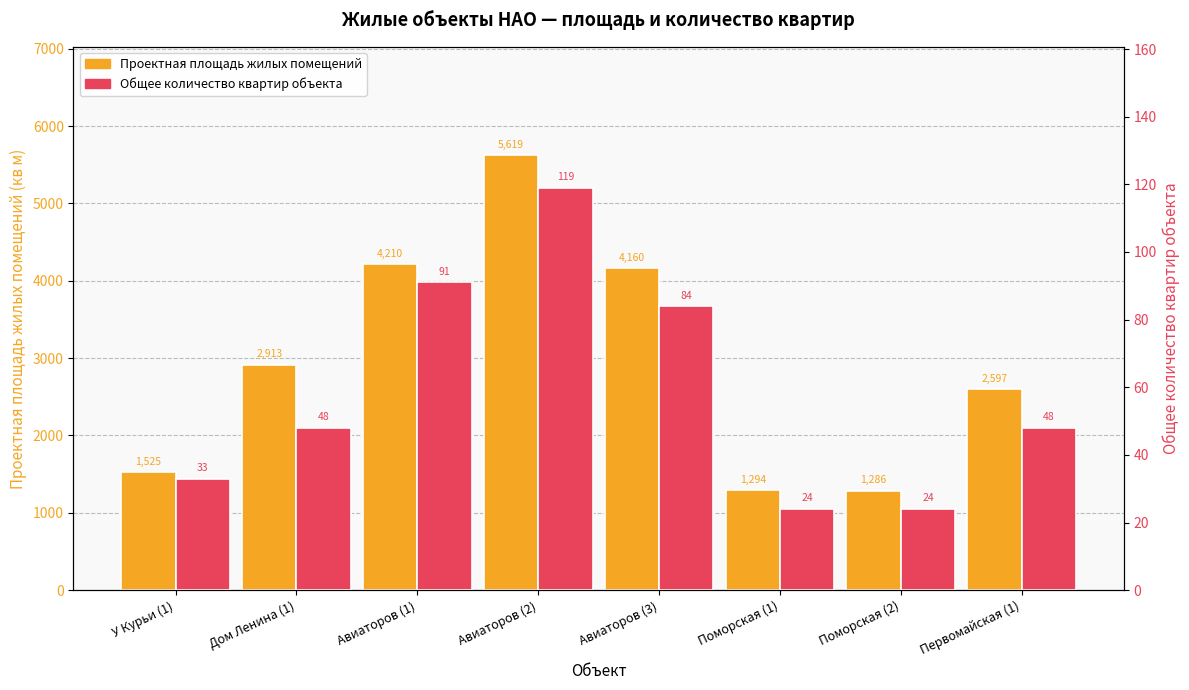

Is the value of Общее количество квартир объекта at Первомайская (1) greater than the value of Проектная площадь жилых помещений at Дом Ленина (1)?

No